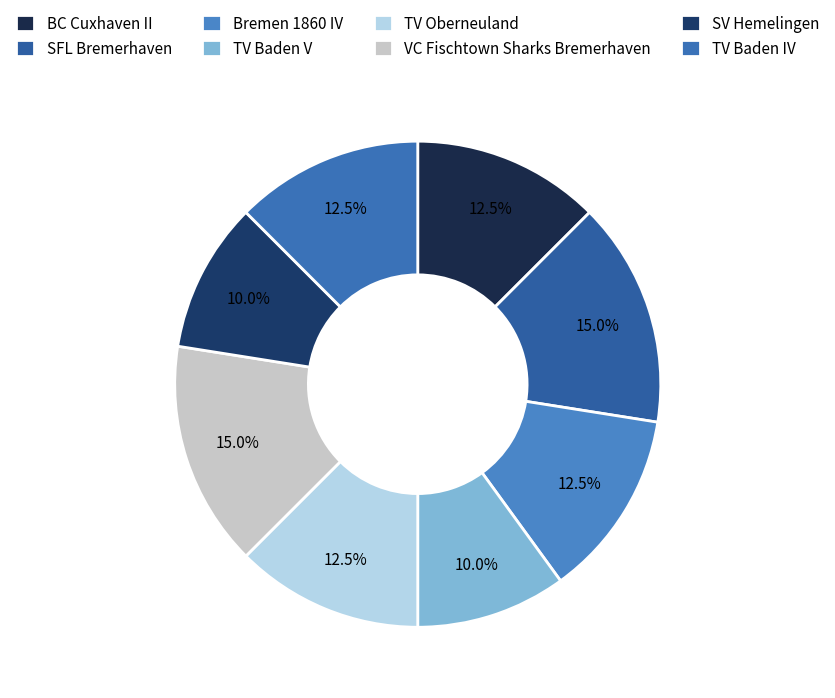

How many segments does this pie chart have?

8